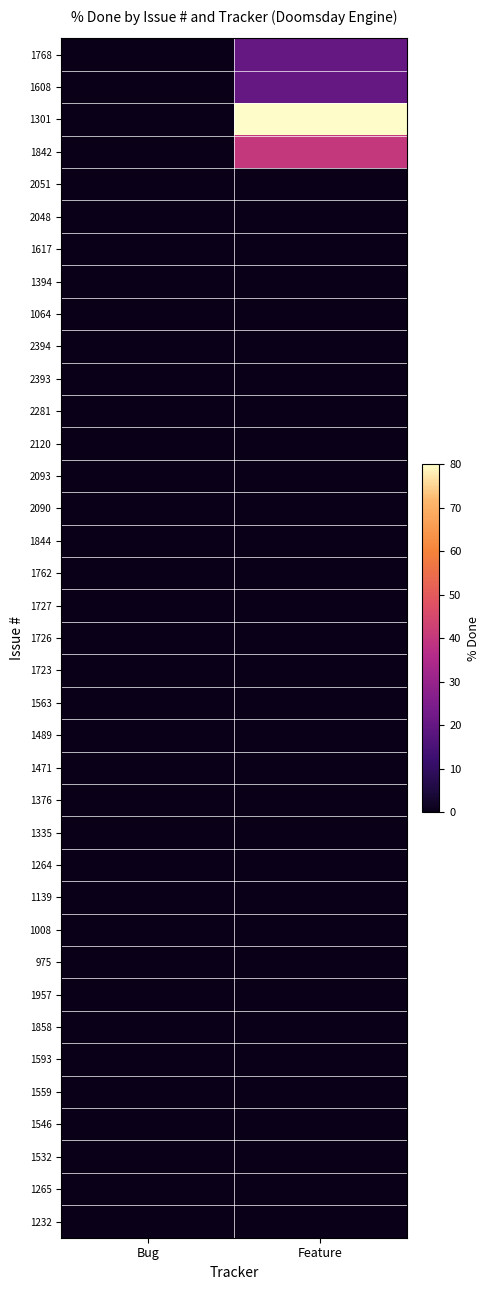

At how many categories does at least one series exceed 79?

1